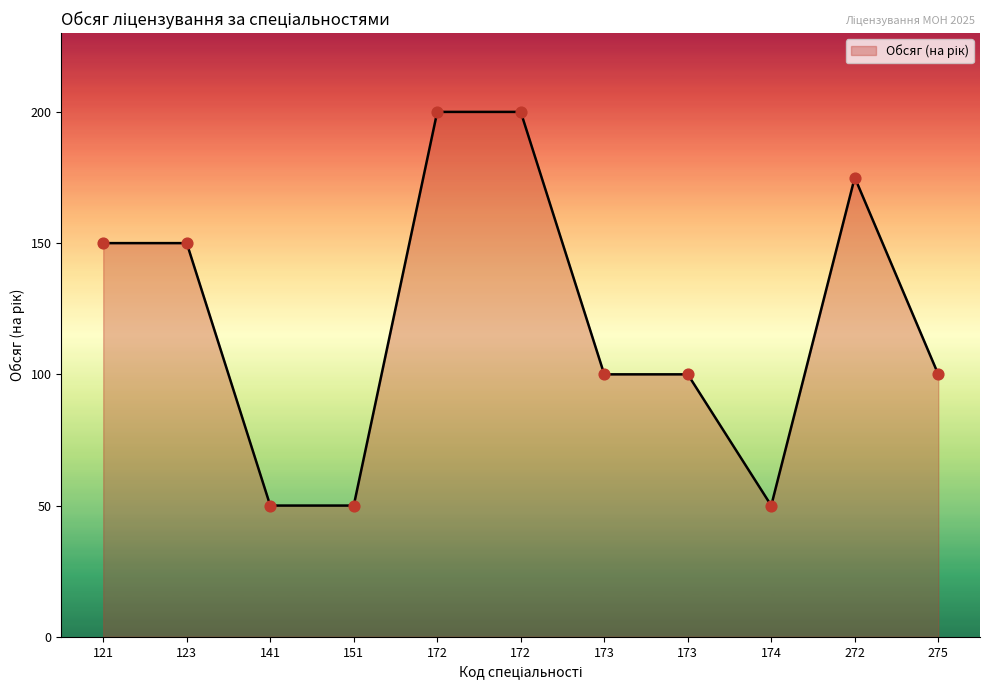

Between 141 and 172, which is larger?

172